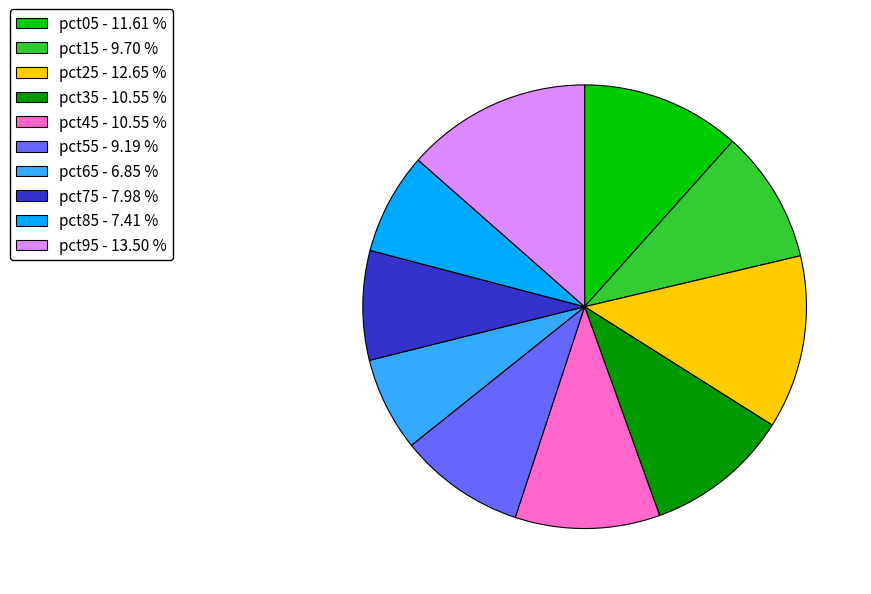

Does pct35 - 10.55 % account for over 50% of the chart?

No